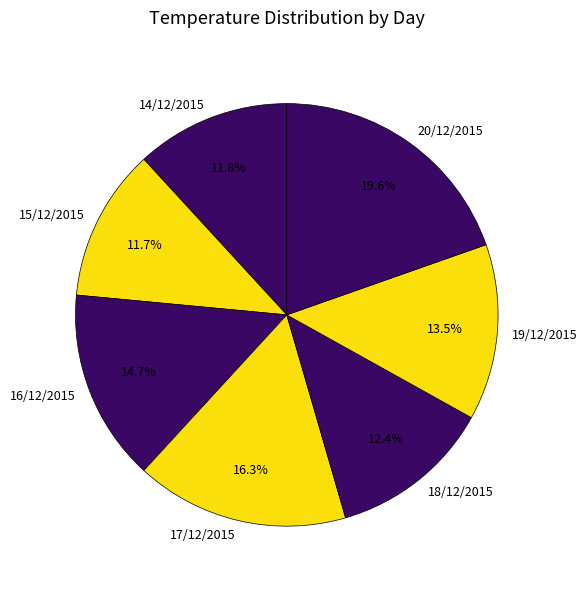

True or false: 14/12/2015 accounts for 12% of the total.

True